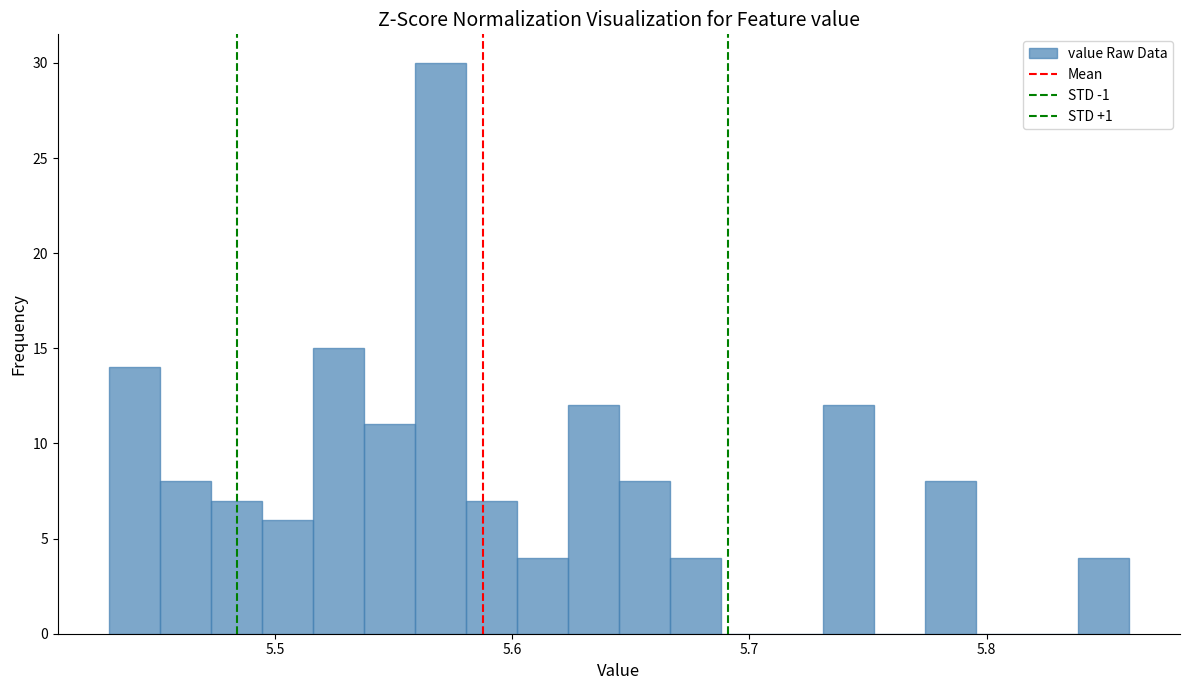

Around what value on the x-axis is the tallest bar? Give the approximate position of its centre, as read against the axis.

5.57